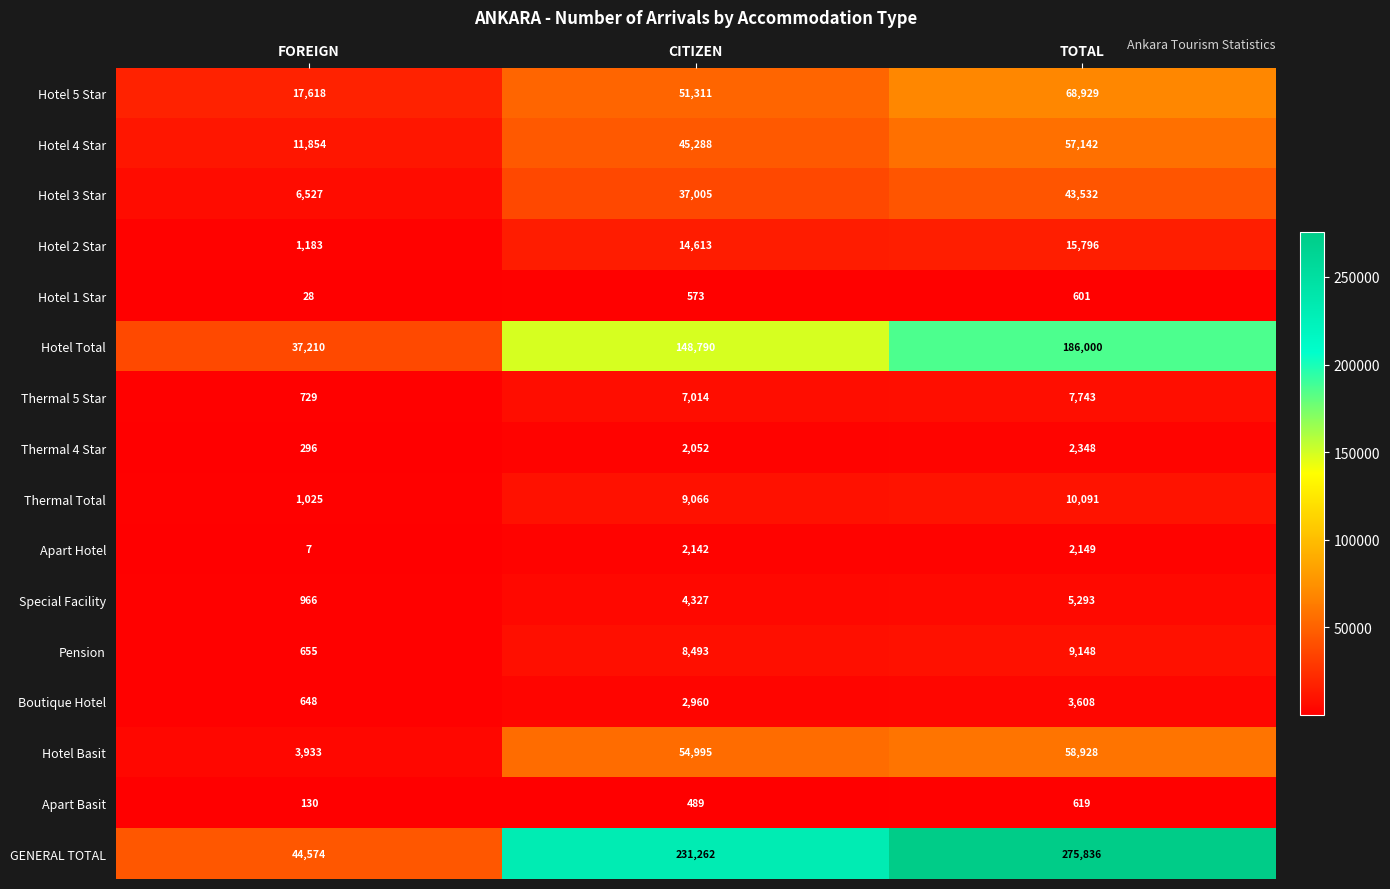

Rank the series by their maximum value, from lowest to highest.

Hotel 1 Star, Apart Basit, Apart Hotel, Thermal 4 Star, Boutique Hotel, Special Facility, Thermal 5 Star, Pension, Thermal Total, Hotel 2 Star, Hotel 3 Star, Hotel 4 Star, Hotel Basit, Hotel 5 Star, Hotel Total, GENERAL TOTAL